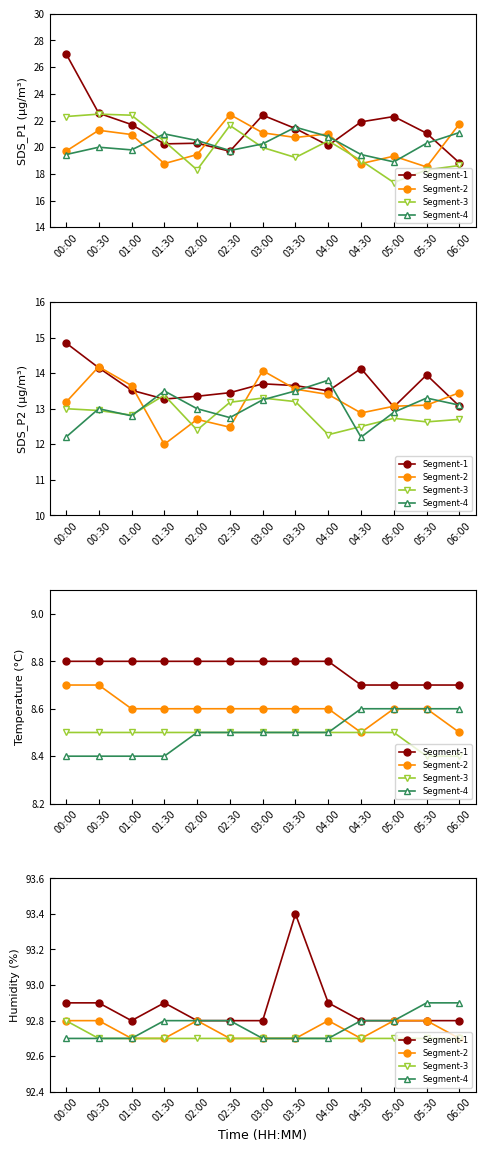

At how many categories does at least one series exceed 93?

1